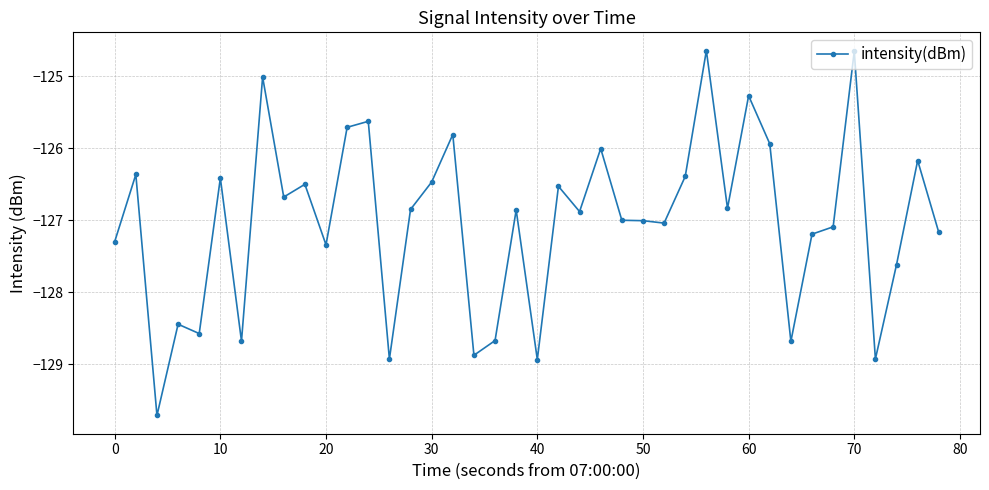

True or false: the data has more than 2 interior local peaks.

True